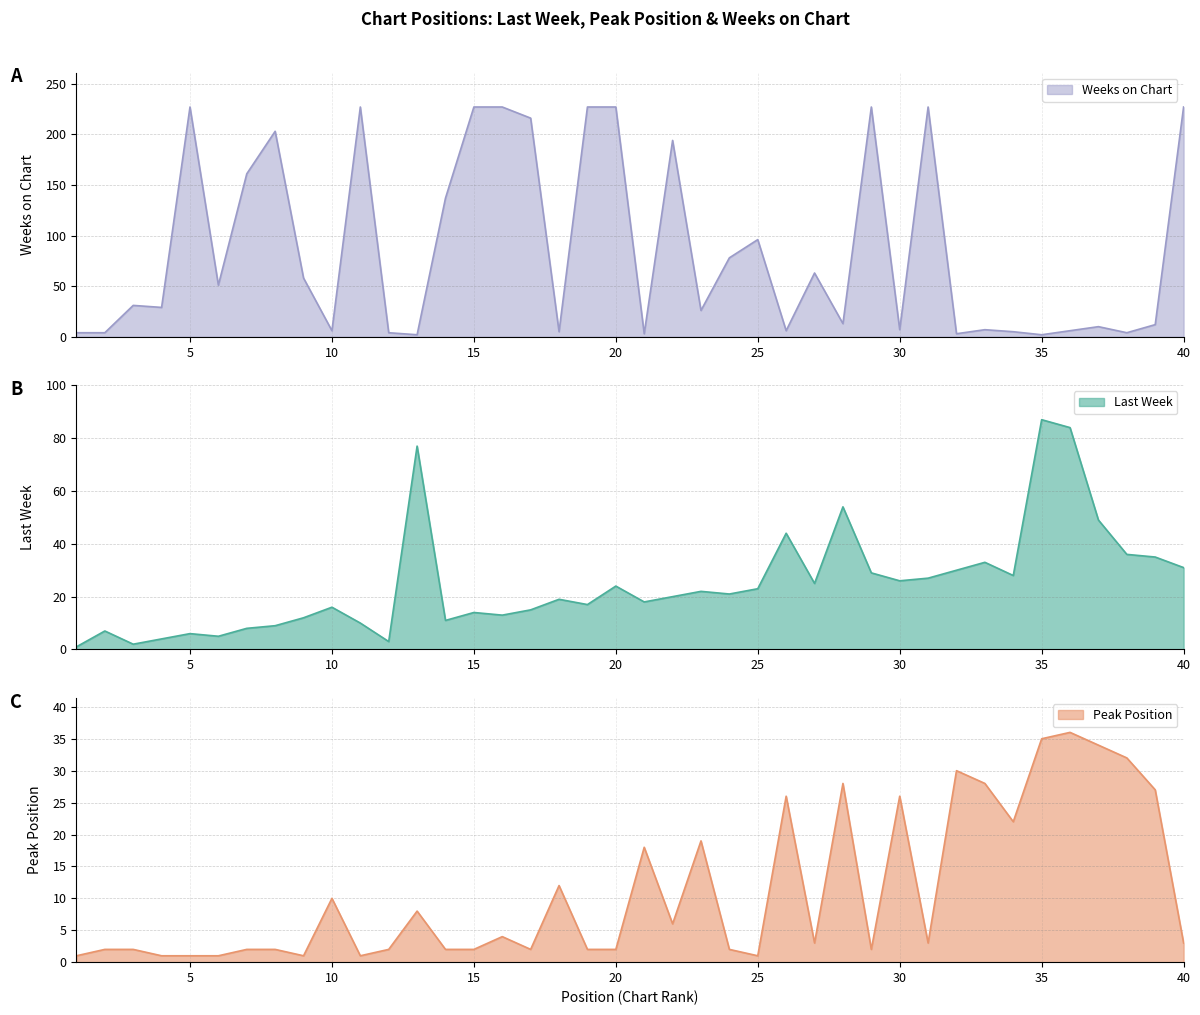

What is the difference between the second highest and second lowest values in the Peak Position series?

34